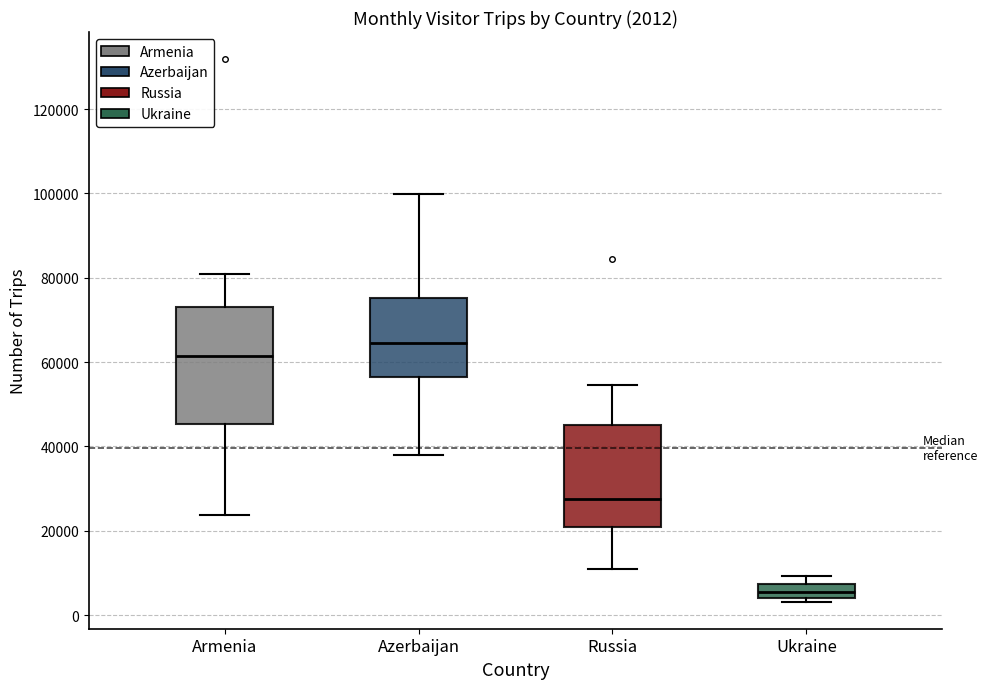

Which box has the highest median line?

Azerbaijan